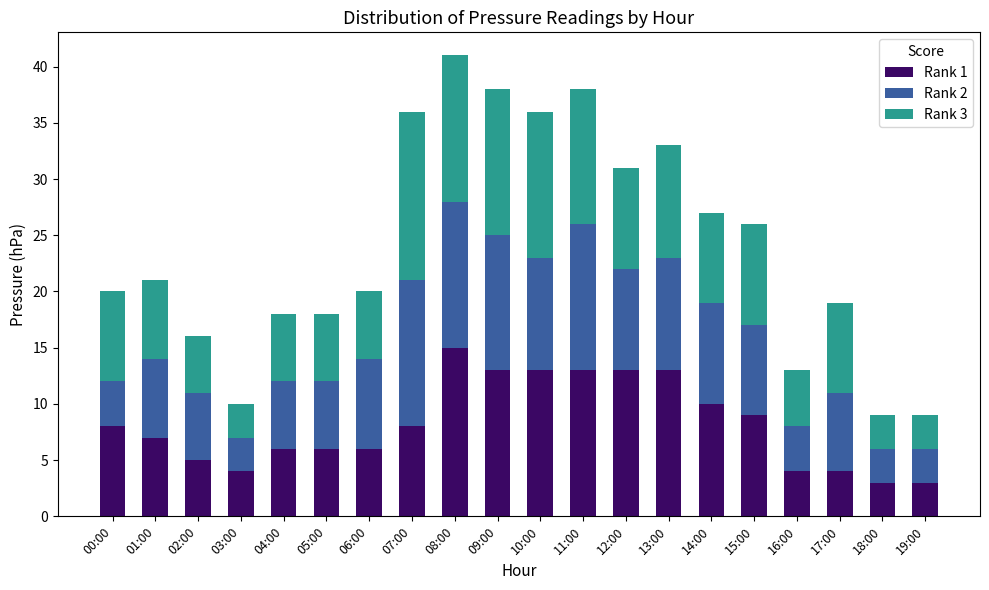

The value of Rank 1 at 01:00 is 7. True or false?

True